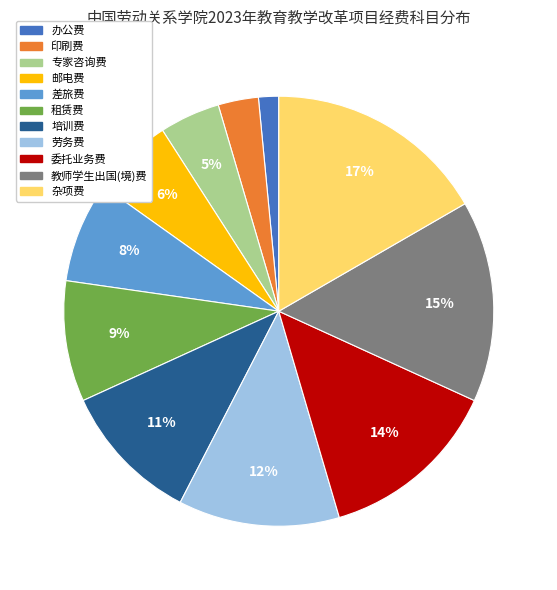

The 专家咨询费 slice represents 5% of the pie. True or false?

True